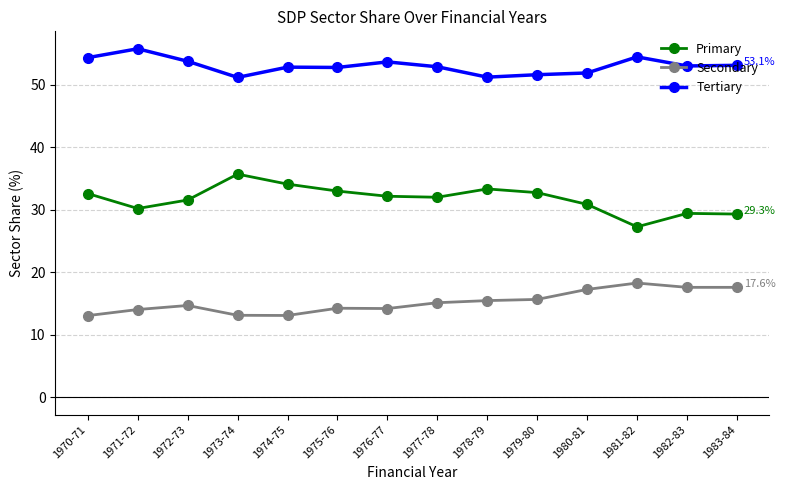

True or false: Secondary and Primary cross at least once.

False